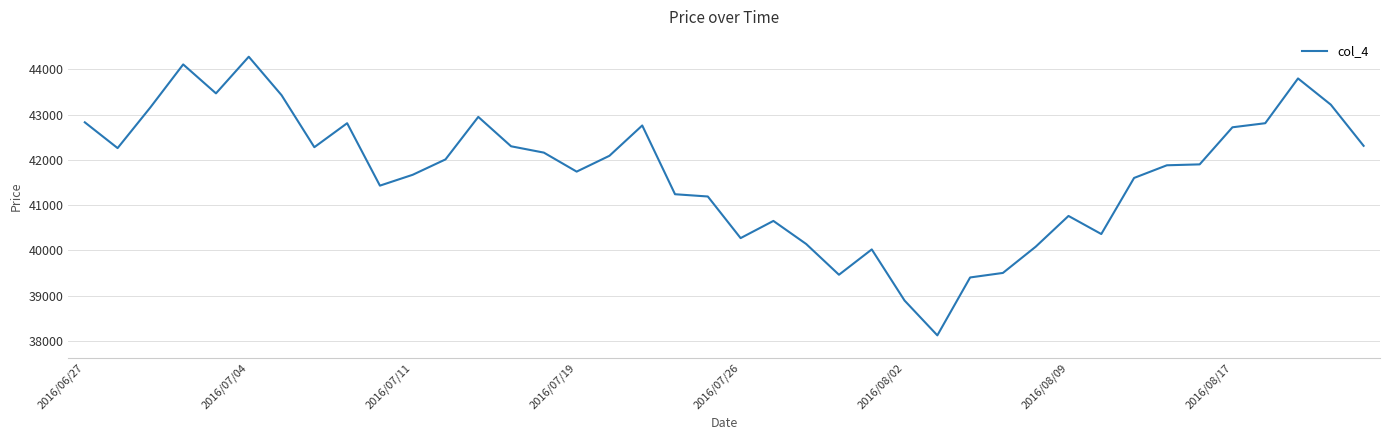

What is the maximum value shown in the chart?

44280